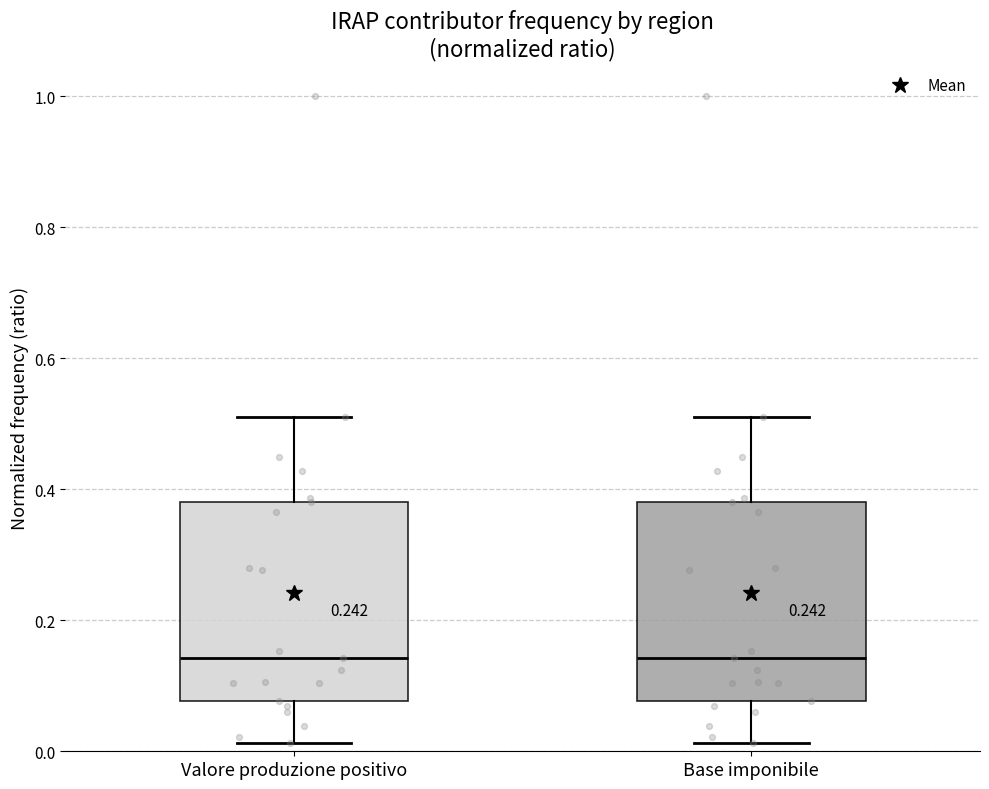

Reading left to right, read every box against the y-axis: the position of its median line, the range the box covers, and the ends of its whiskers. The values are not printed on the chart, so give them approximately, as read against the axis.

Valore produzione positivo: median 0.14, box 0.08 to 0.38, whiskers 0.02 to 0.50
Base imponibile: median 0.14, box 0.08 to 0.38, whiskers 0.02 to 0.50